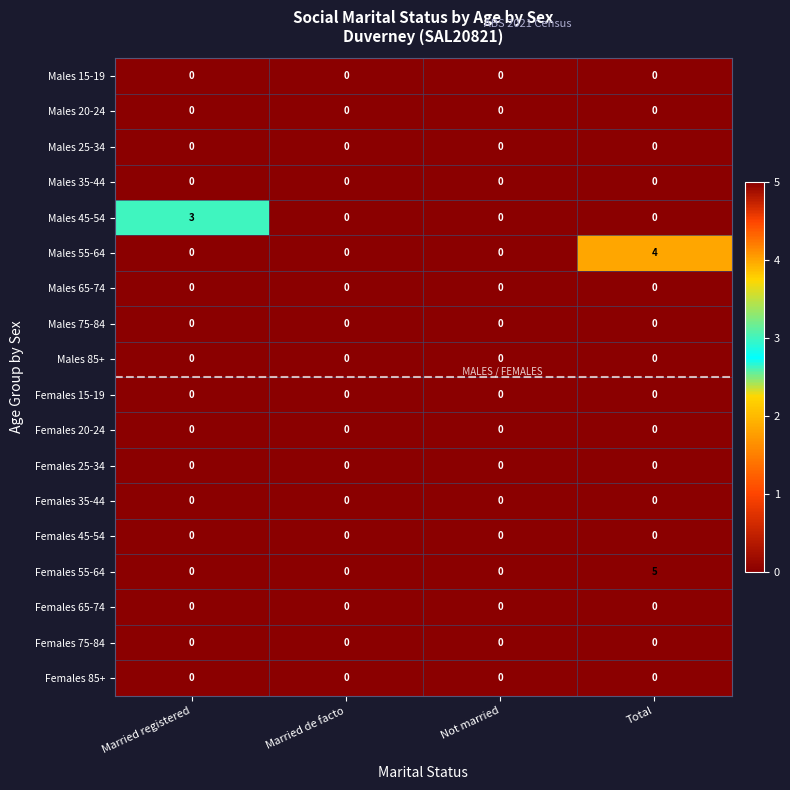

Which category has the highest value across all series?

Total